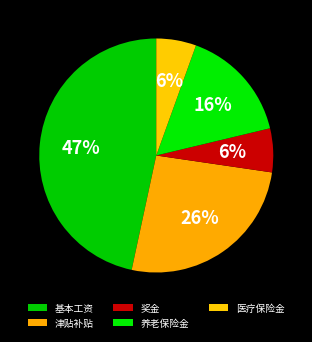

Between 奖金 and 基本工资, which is larger?

基本工资